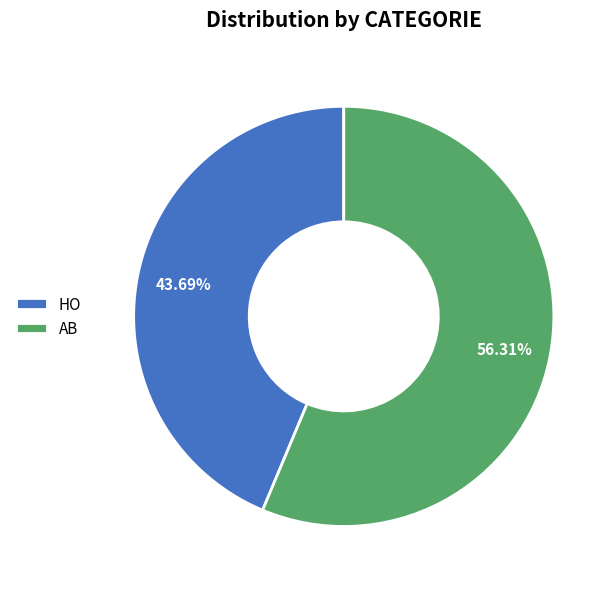

Do AB and HO together represent more than half of the pie?

Yes